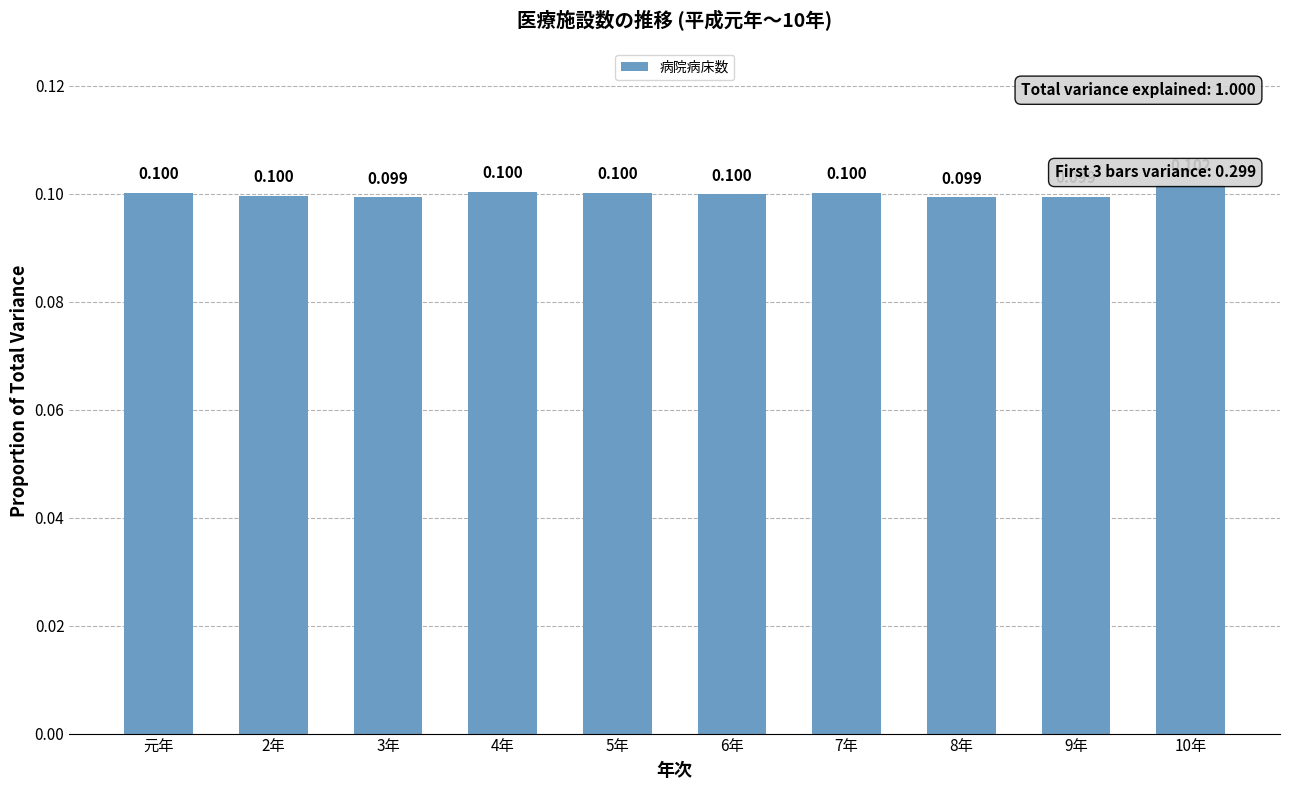

What is the sum of all values?

1.0